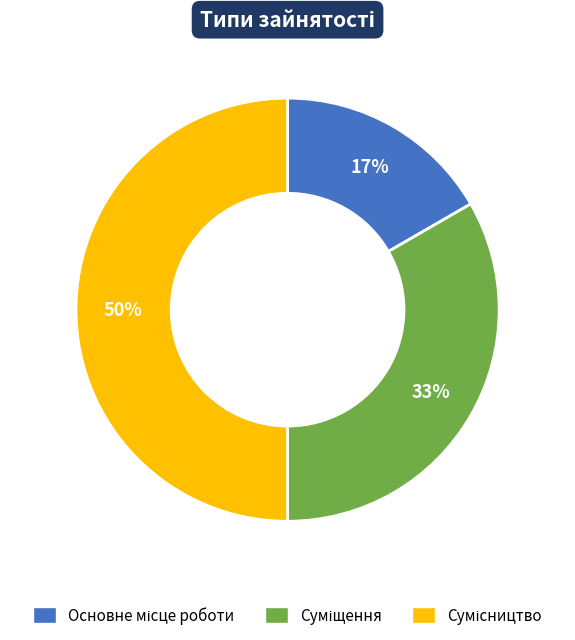

To the nearest percent, what is the difference between the largest and smallest slice percentages?

33%